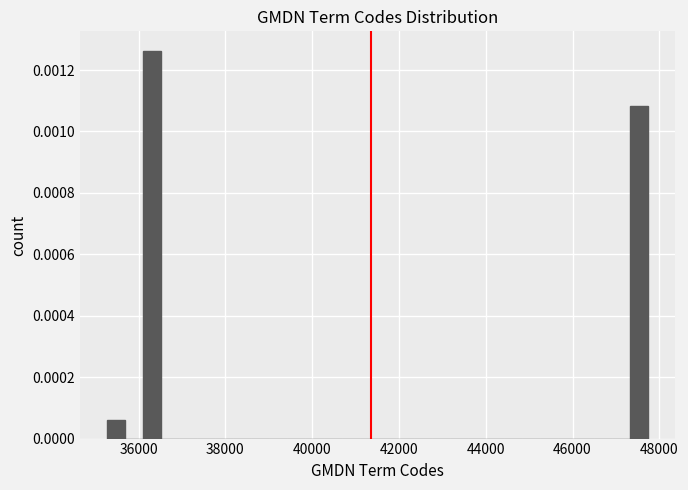

Read against the x-axis, roughly where is the centre of the tallest bar?

36400